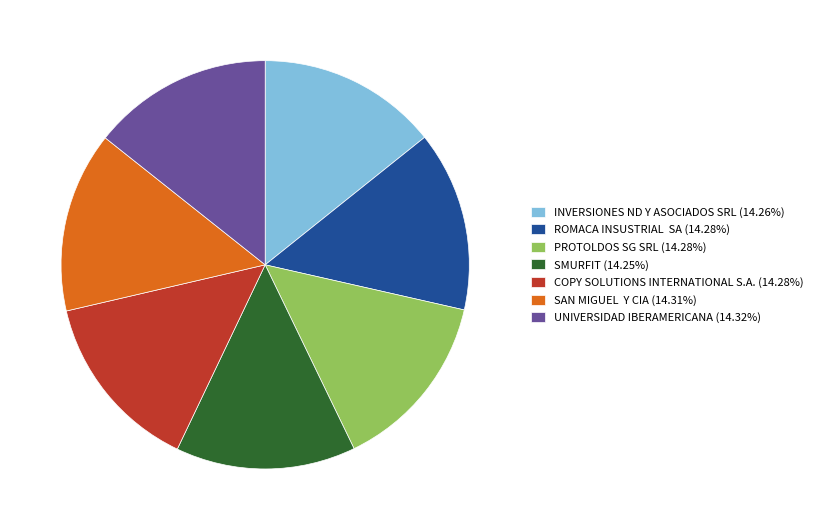

Is there any slice that represents more than half of the pie?

No